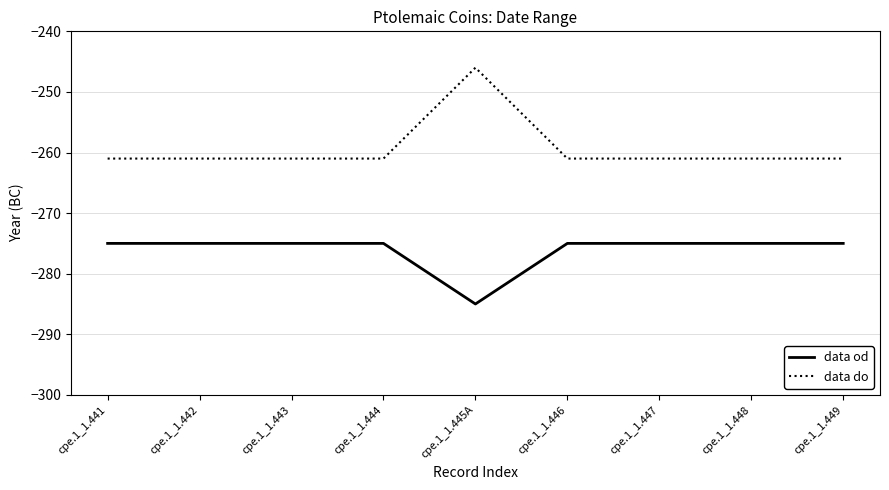

List the series in order of their peak value, lowest first.

data od, data do